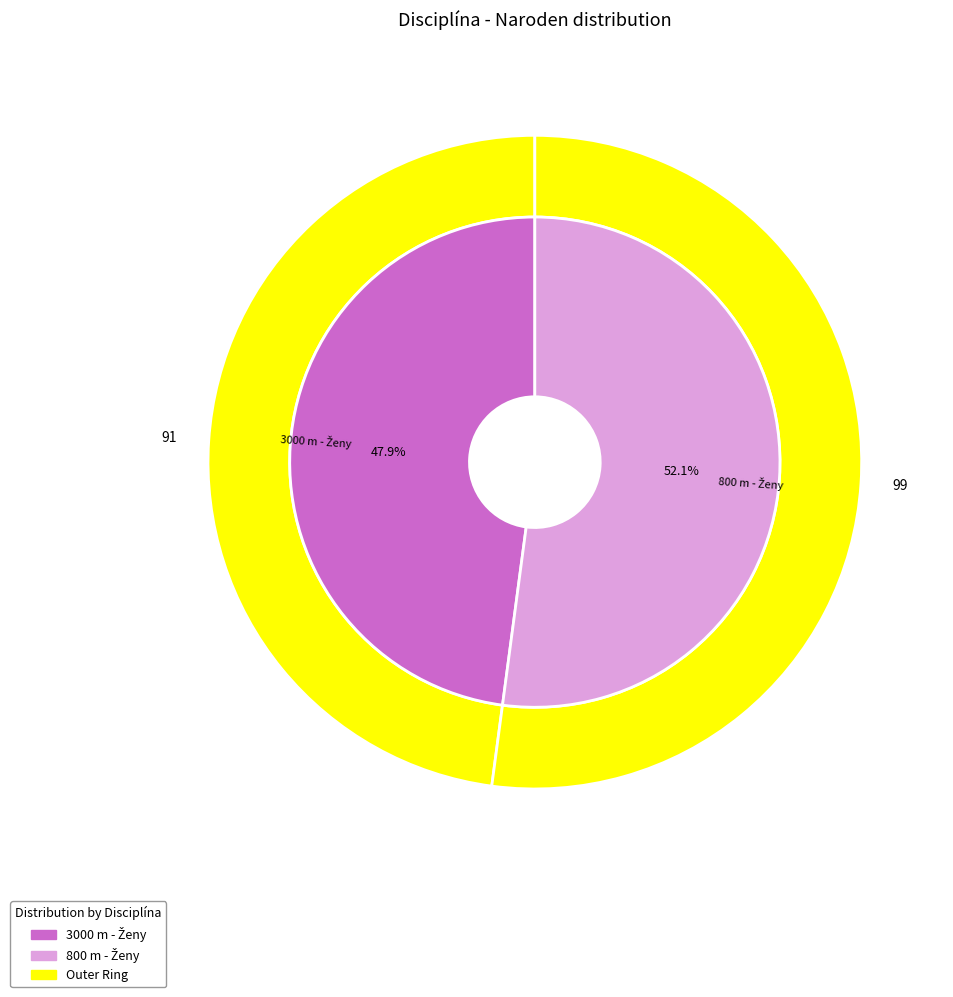

What is the smallest slice in the pie chart?

3000 m - Ženy